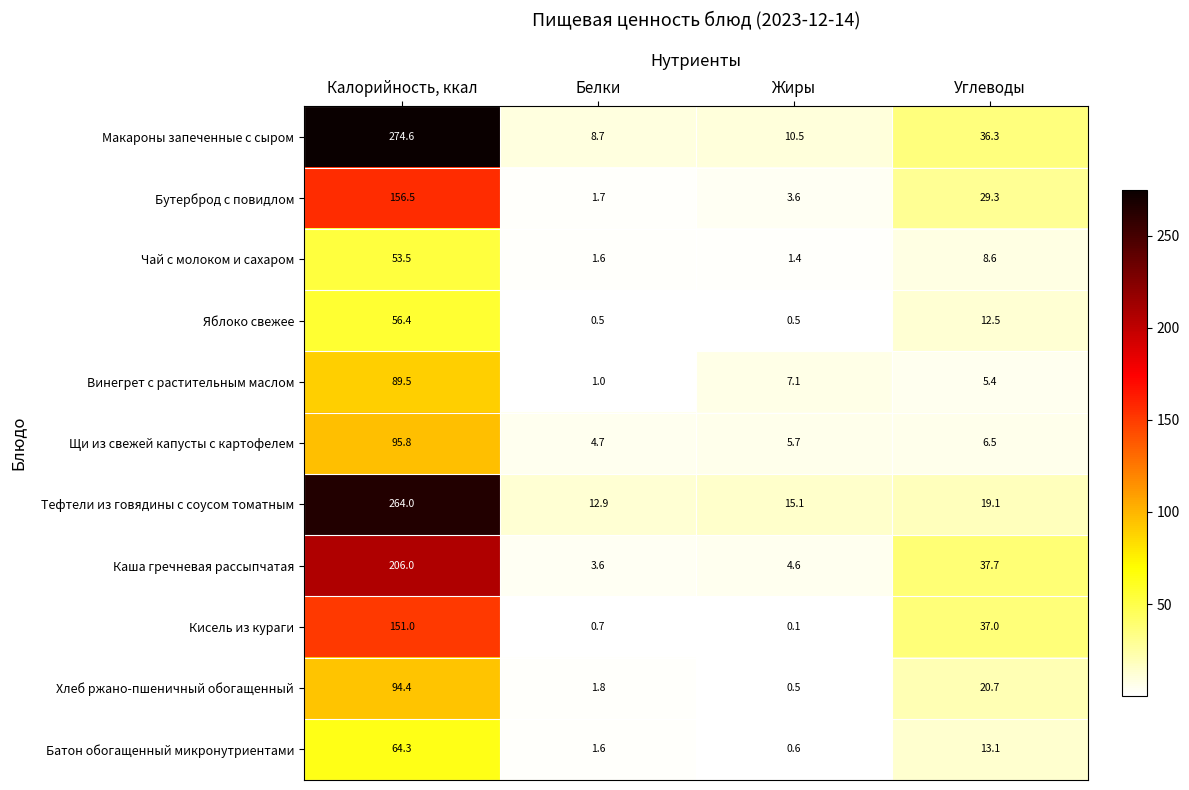

What is the approximate value of Винегрет с растительным маслом at Белки?

1.0